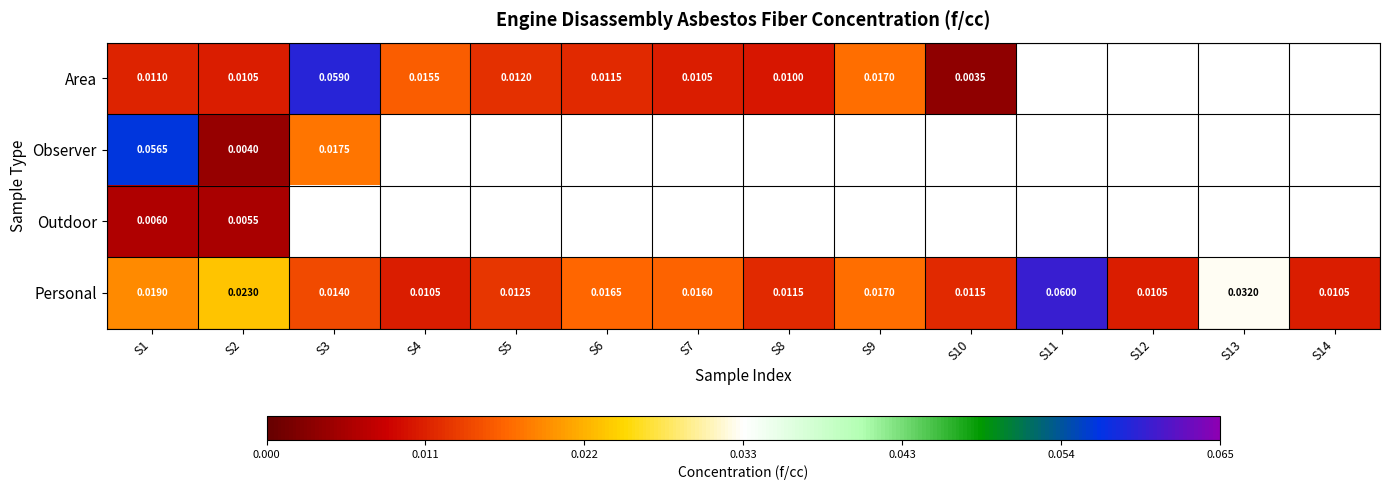

What is the maximum value shown in the chart?

0.1